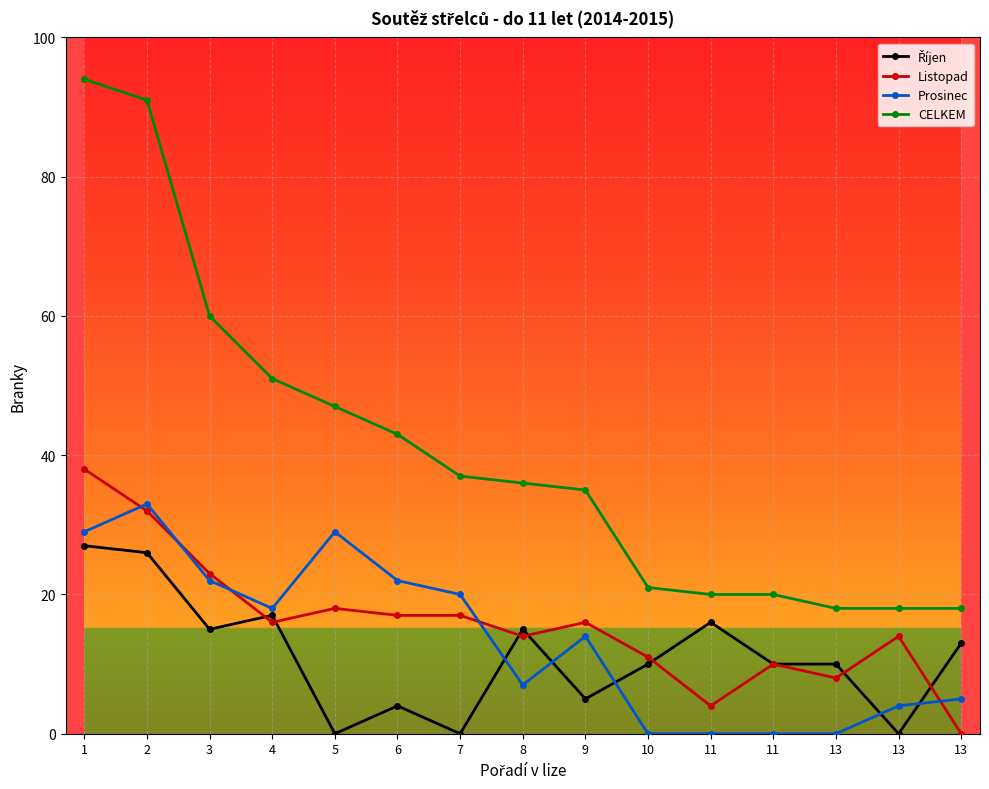

Is this an area chart (filled region under the line)?

No